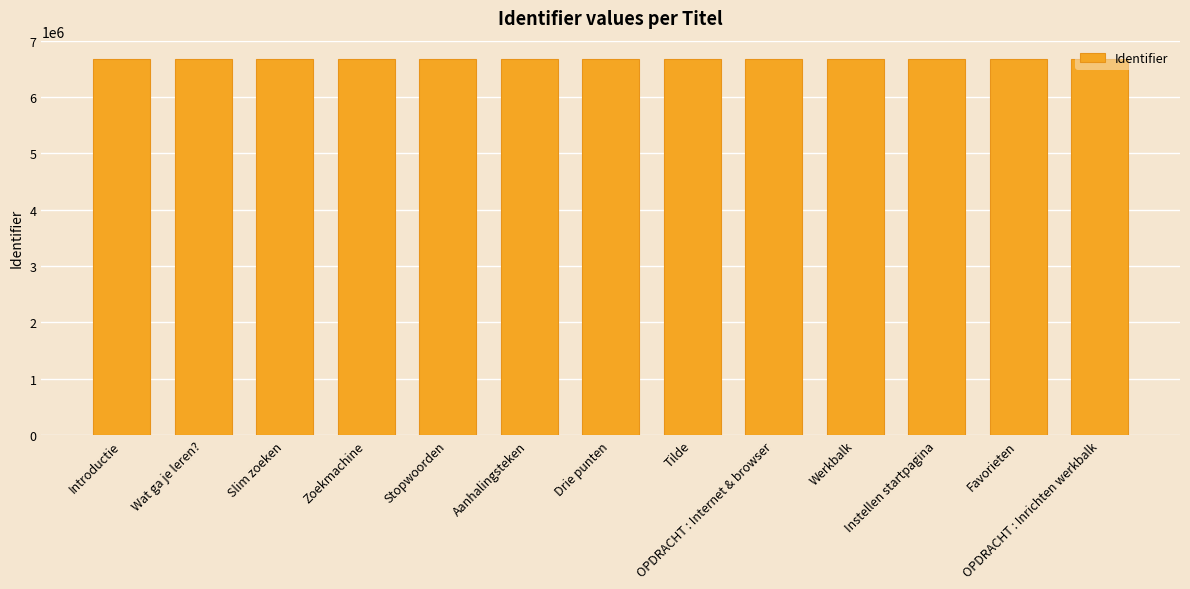

The chart shows a value of 2581155 at Drie punten. True or false?

False